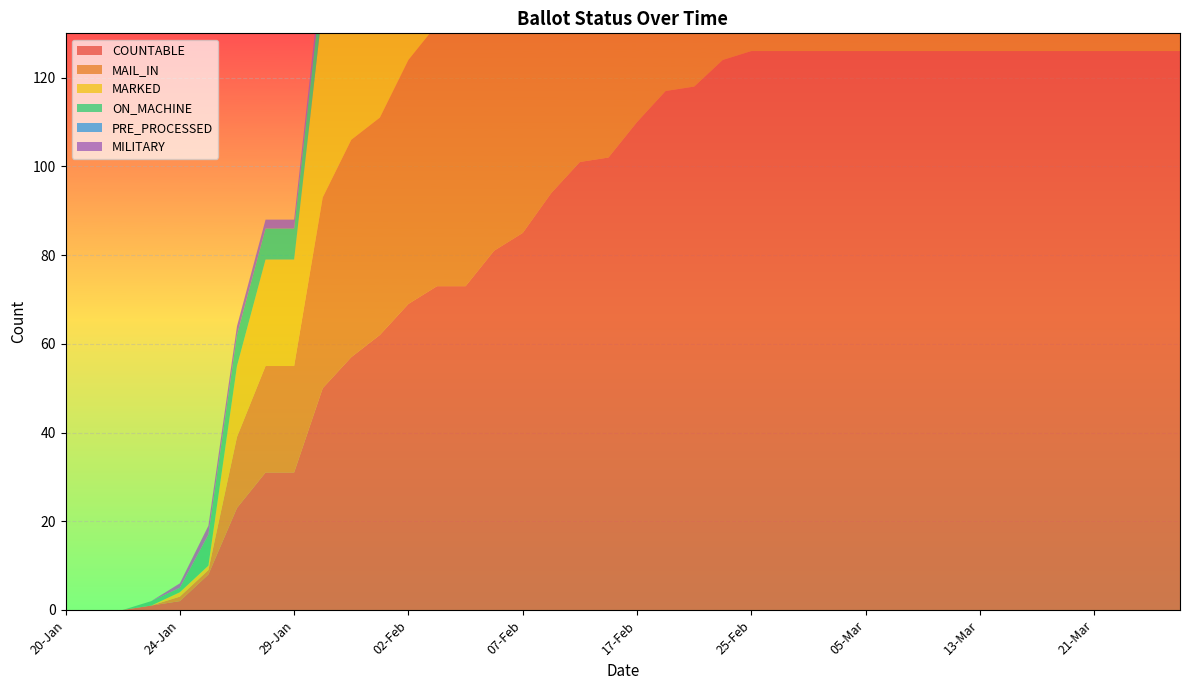

Reading left to right, transcribe all the data shown in this chart.

COUNTABLE: 20-Jan=0	21-Jan=0	22-Jan=0	23-Jan=1	24-Jan=2	25-Jan=8	26-Jan=23	27-Jan=31	29-Jan=31	30-Jan=50	31-Jan=57	01-Feb=62	02-Feb=69	03-Feb=73	05-Feb=73	06-Feb=81	07-Feb=85	09-Feb=94	13-Feb=101	15-Feb=102	17-Feb=110	21-Feb=117	23-Feb=118	24-Feb=124	25-Feb=126	27-Feb=126	01-Mar=126	03-Mar=126	05-Mar=126	07-Mar=126	09-Mar=126	11-Mar=126	13-Mar=126	15-Mar=126	17-Mar=126	19-Mar=126	21-Mar=126	23-Mar=126	25-Mar=126	27-Mar=126
MAIL_IN: 20-Jan=0	21-Jan=0	22-Jan=0	23-Jan=0	24-Jan=1	25-Jan=1	26-Jan=16	27-Jan=24	29-Jan=24	30-Jan=43	31-Jan=49	01-Feb=49	02-Feb=55	03-Feb=59	05-Feb=59	06-Feb=64	07-Feb=68	09-Feb=74	13-Feb=78	15-Feb=79	17-Feb=82	21-Feb=82	23-Feb=83	24-Feb=89	25-Feb=91	27-Feb=91	01-Mar=91	03-Mar=91	05-Mar=91	07-Mar=91	09-Mar=91	11-Mar=91	13-Mar=91	15-Mar=91	17-Mar=91	19-Mar=91	21-Mar=91	23-Mar=91	25-Mar=91	27-Mar=91
MARKED: 20-Jan=0	21-Jan=0	22-Jan=0	23-Jan=0	24-Jan=1	25-Jan=1	26-Jan=16	27-Jan=24	29-Jan=24	30-Jan=43	31-Jan=49	01-Feb=49	02-Feb=55	03-Feb=59	05-Feb=59	06-Feb=64	07-Feb=68	09-Feb=74	13-Feb=78	15-Feb=79	17-Feb=59	21-Feb=59	23-Feb=60	24-Feb=66	25-Feb=68	27-Feb=68	01-Mar=68	03-Mar=68	05-Mar=68	07-Mar=68	09-Mar=68	11-Mar=68	13-Mar=68	15-Mar=68	17-Mar=68	19-Mar=68	21-Mar=68	23-Mar=68	25-Mar=68	27-Mar=68
ON_MACHINE: 20-Jan=0	21-Jan=0	22-Jan=0	23-Jan=1	24-Jan=1	25-Jan=7	26-Jan=7	27-Jan=7	29-Jan=7	30-Jan=7	31-Jan=8	01-Feb=13	02-Feb=14	03-Feb=14	05-Feb=14	06-Feb=17	07-Feb=17	09-Feb=20	13-Feb=23	15-Feb=23	17-Feb=27	21-Feb=33	23-Feb=33	24-Feb=33	25-Feb=33	27-Feb=33	01-Mar=33	03-Mar=33	05-Mar=33	07-Mar=33	09-Mar=33	11-Mar=33	13-Mar=33	15-Mar=33	17-Mar=33	19-Mar=33	21-Mar=33	23-Mar=33	25-Mar=33	27-Mar=33
PRE_PROCESSED: 20-Jan=0	21-Jan=0	22-Jan=0	23-Jan=0	24-Jan=0	25-Jan=0	26-Jan=0	27-Jan=0	29-Jan=0	30-Jan=0	31-Jan=0	01-Feb=0	02-Feb=0	03-Feb=0	05-Feb=0	06-Feb=0	07-Feb=0	09-Feb=0	13-Feb=0	15-Feb=0	17-Feb=23	21-Feb=23	23-Feb=23	24-Feb=23	25-Feb=23	27-Feb=23	01-Mar=23	03-Mar=23	05-Mar=23	07-Mar=23	09-Mar=23	11-Mar=23	13-Mar=23	15-Mar=23	17-Mar=23	19-Mar=23	21-Mar=23	23-Mar=23	25-Mar=23	27-Mar=23
MILITARY: 20-Jan=0	21-Jan=0	22-Jan=0	23-Jan=0	24-Jan=1	25-Jan=2	26-Jan=2	27-Jan=2	29-Jan=2	30-Jan=3	31-Jan=3	01-Feb=3	02-Feb=3	03-Feb=3	05-Feb=3	06-Feb=3	07-Feb=3	09-Feb=3	13-Feb=3	15-Feb=3	17-Feb=3	21-Feb=3	23-Feb=3	24-Feb=3	25-Feb=3	27-Feb=3	01-Mar=3	03-Mar=3	05-Mar=3	07-Mar=3	09-Mar=3	11-Mar=3	13-Mar=3	15-Mar=3	17-Mar=3	19-Mar=3	21-Mar=3	23-Mar=3	25-Mar=3	27-Mar=3